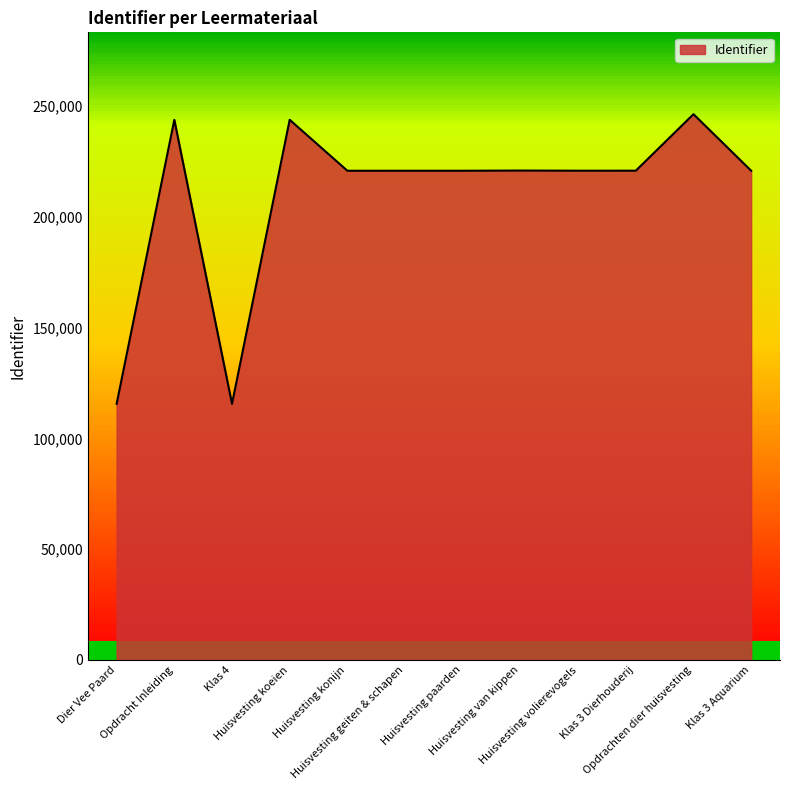

How many values are below 220900?

6